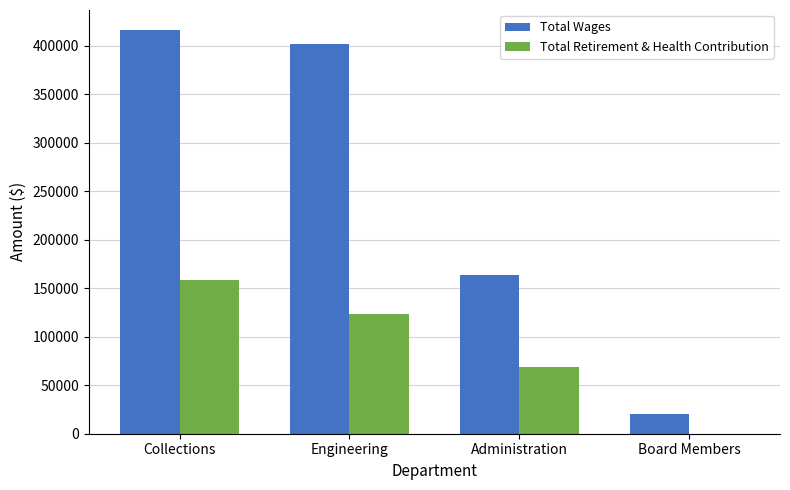

What is the total value across all series at Board Members?

20090